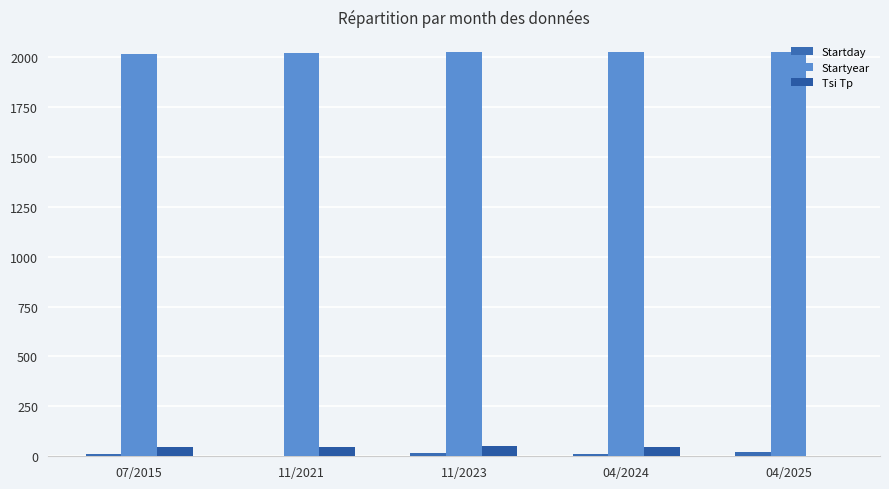

What is the value of the Startday bar at the 2nd from the left?

2